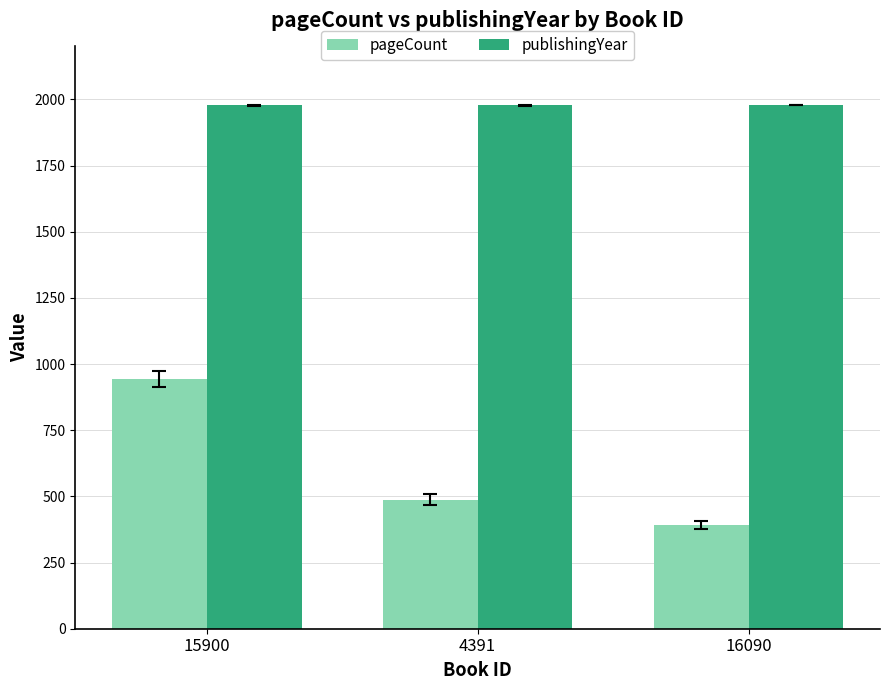

What is the smallest value displayed?

392